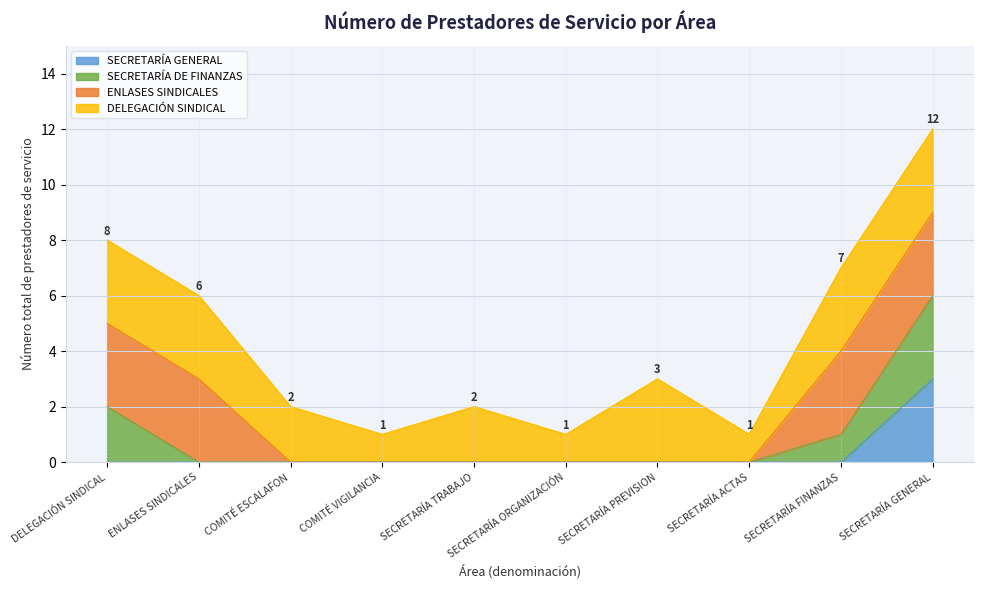

What position from the right is SECRETARÍA FINANZAS?

2